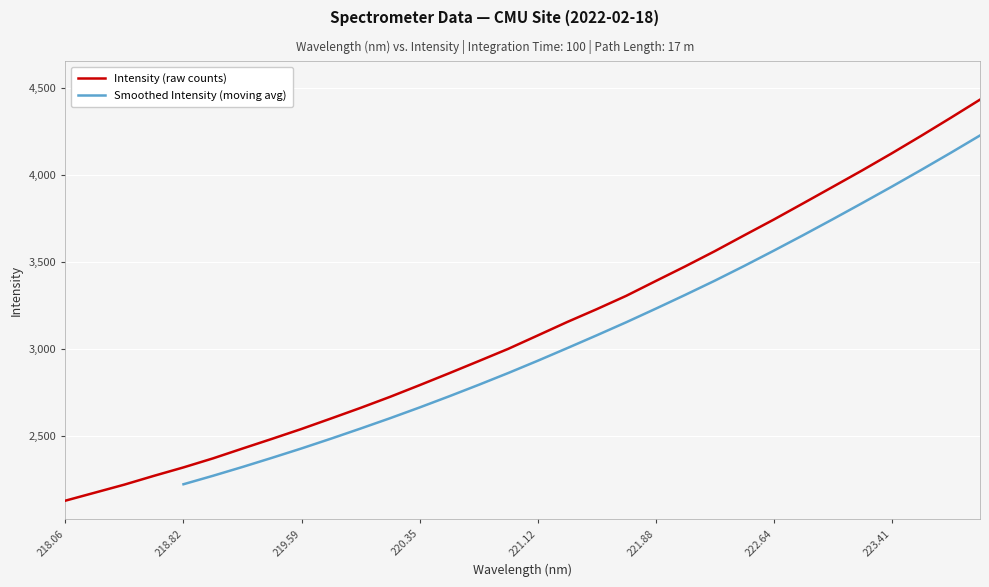

Is it true that Intensity (raw counts) equals 6584.8 at 223.41?

False